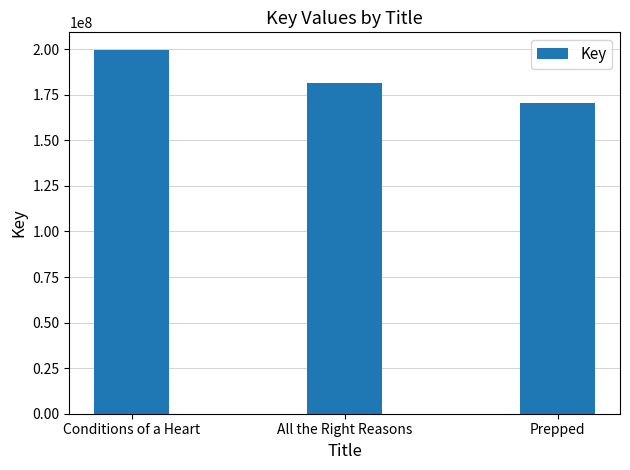

What is the maximum value shown in the chart?

199282967